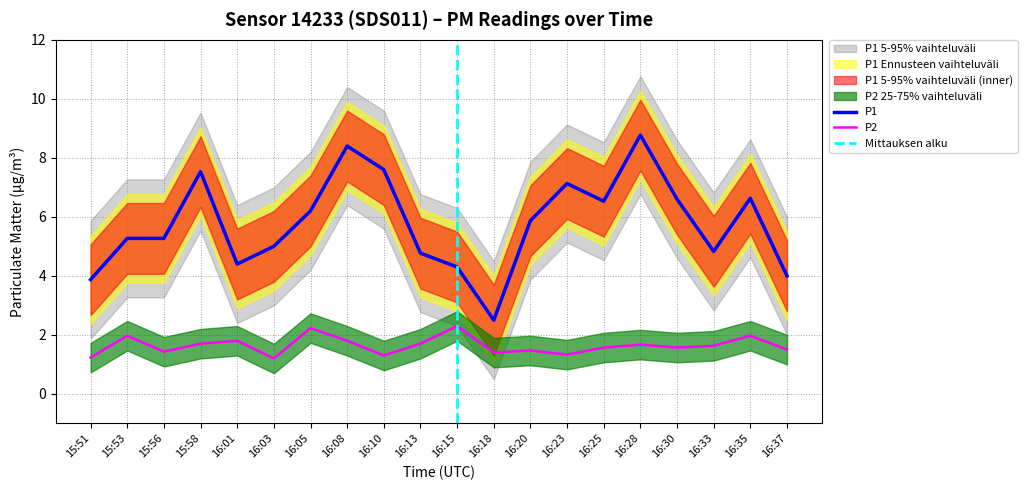

Where is the first local maximum for P1?

15:58